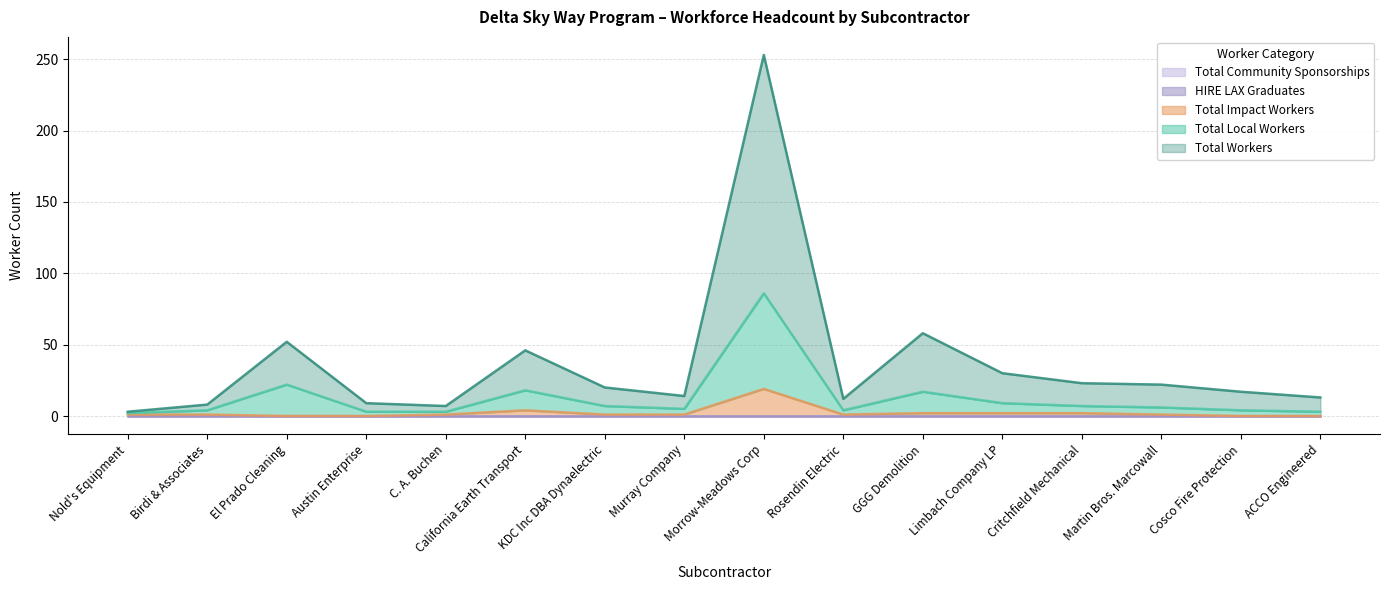

Reading right to left, extract all data points from this chart.

Total Workers: 13	17	22	23	30	58	12	253	14	20	46	7	9	52	8	3
Total Local Workers: 3	4	6	7	9	17	4	86	5	7	18	3	3	22	4	2
Total Impact Workers: 0	0	1	2	2	2	1	19	1	1	4	1	0	0	1	1